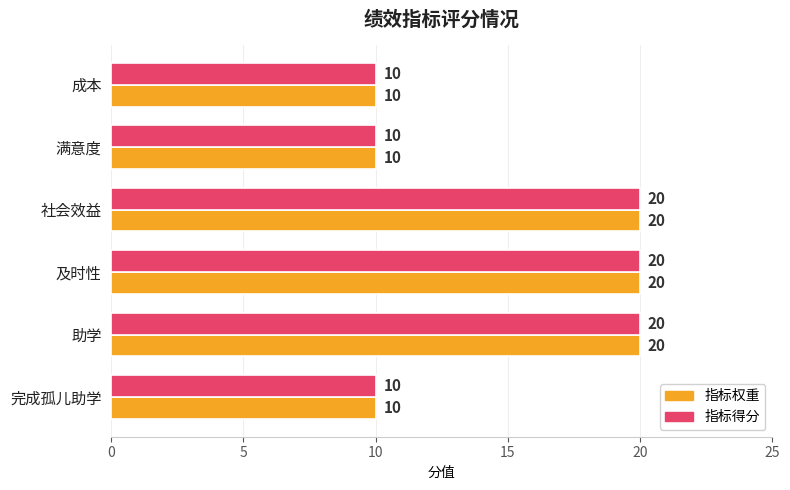

What is the sum of all 指标得分 values?

90